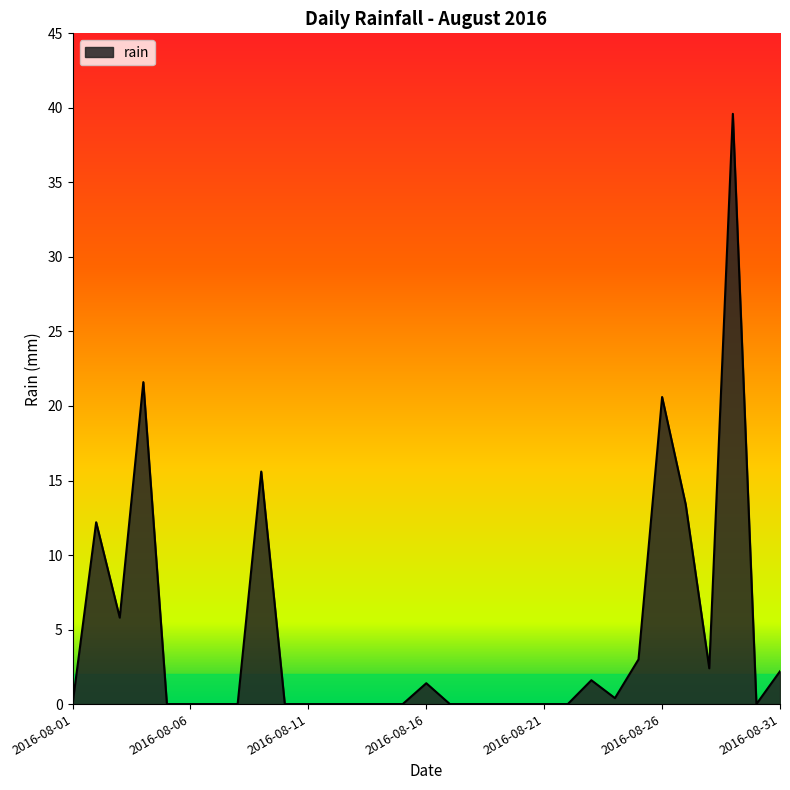

What is the average value?

4.5